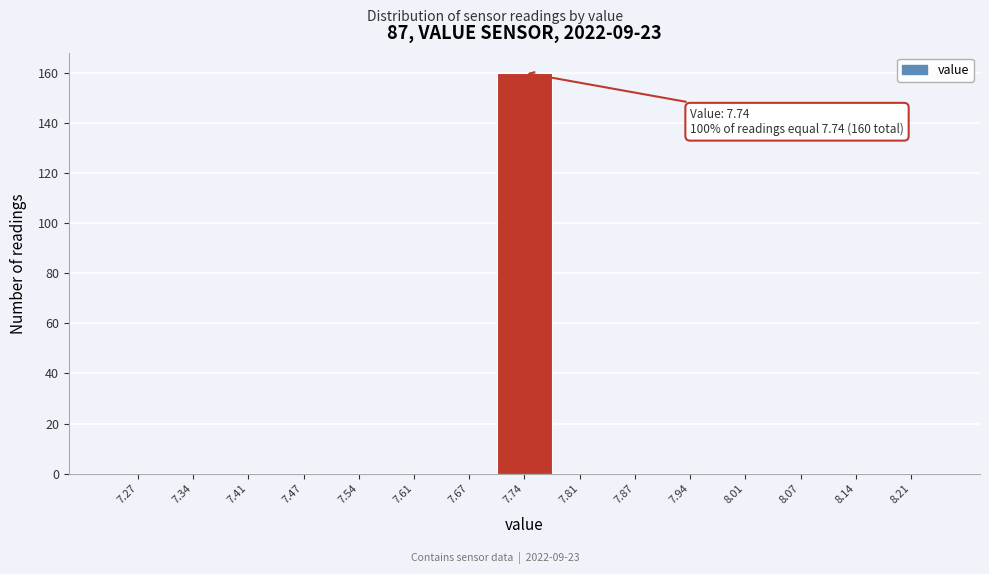

Over which range of the x-axis is the bar tallest?

7.71 to 7.77